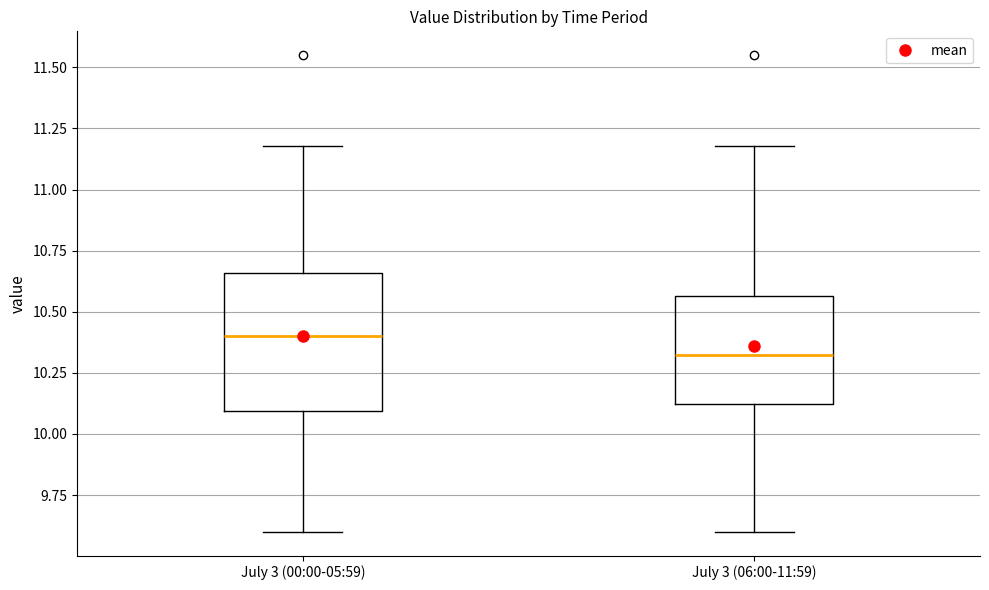

Which box is the tallest, from its lower edge to its upper edge?

July 3 (00:00-05:59)